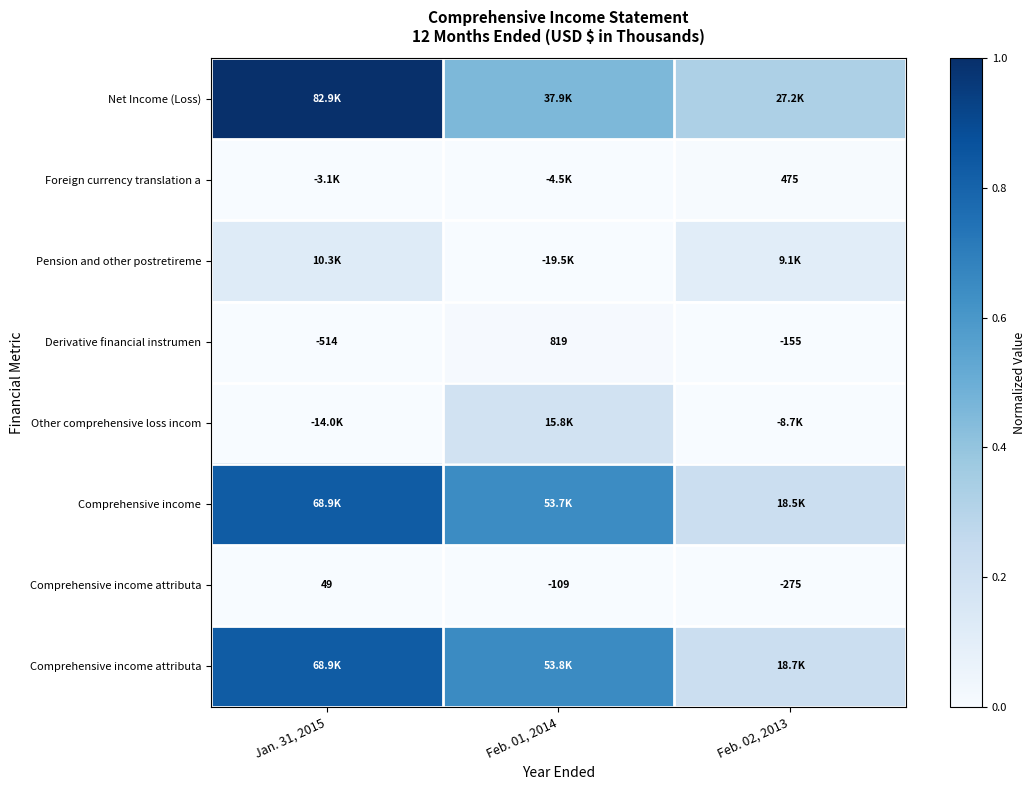

Between Jan. 31, 2015 and Feb. 02, 2013, which is larger?

Jan. 31, 2015